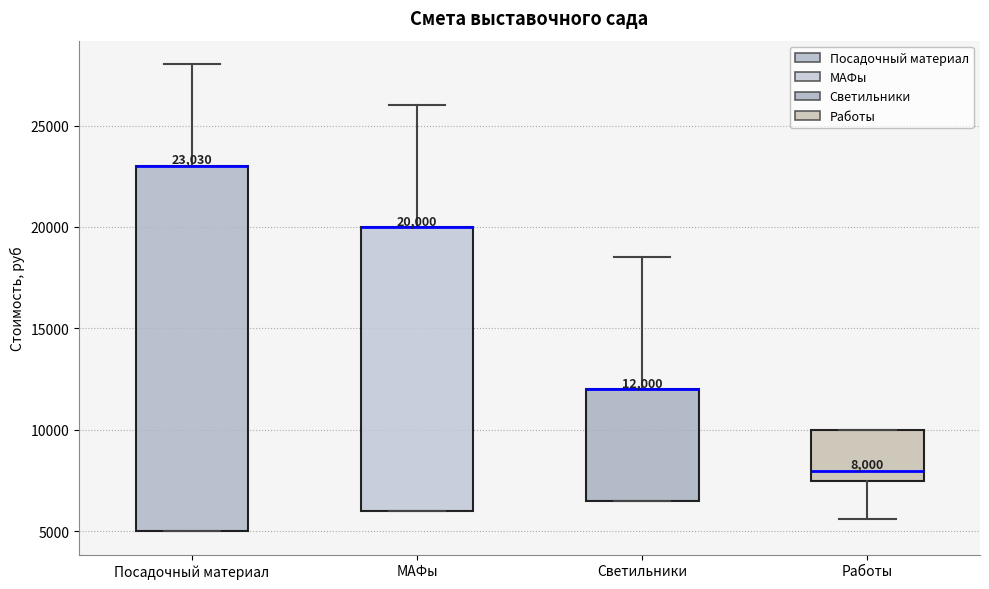

Which box is the tallest, from its lower edge to its upper edge?

Посадочный материал